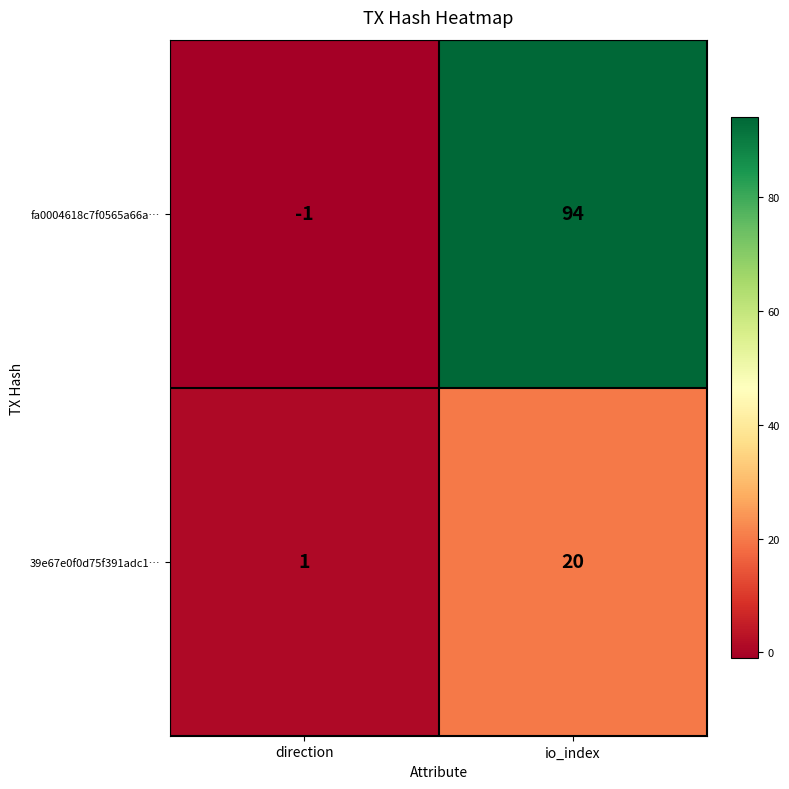

True or false: fa0004618c7f0565a66a… has a value of -1 at direction.

True